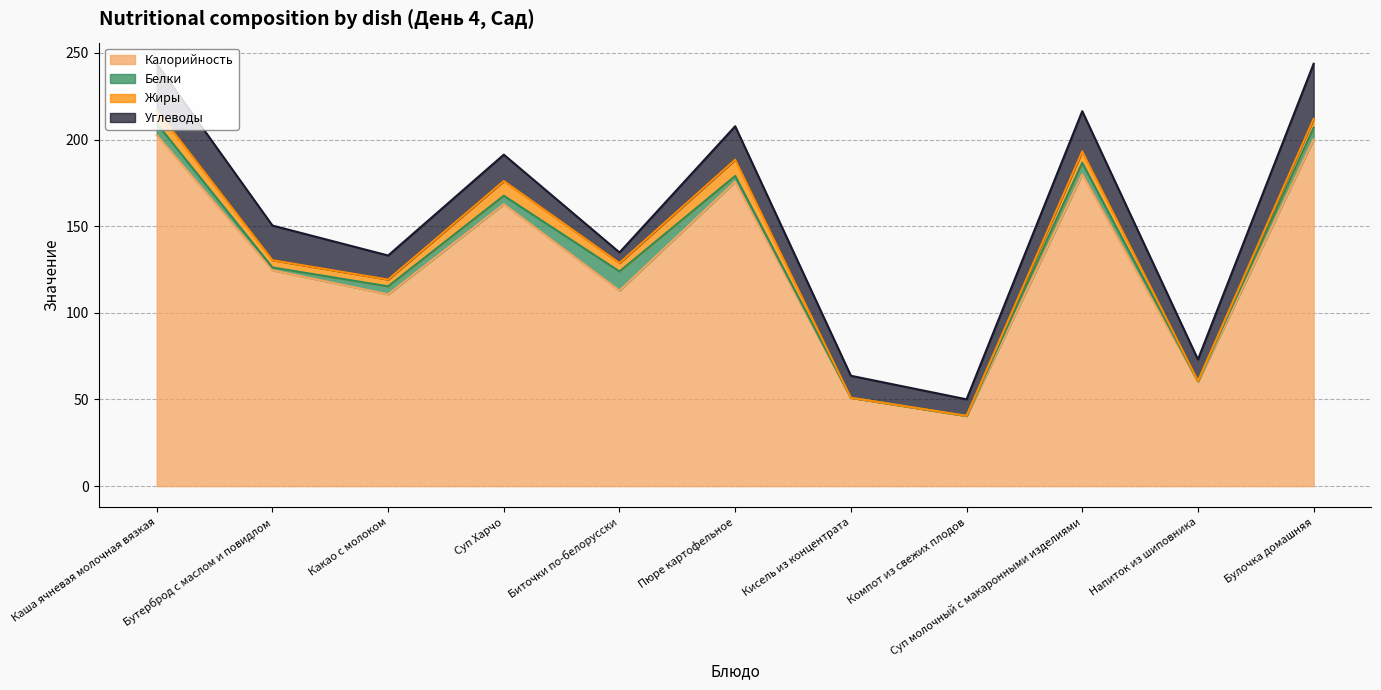

In Углеводы, how many points are lower than both neighbors (excluding endpoints)?

4